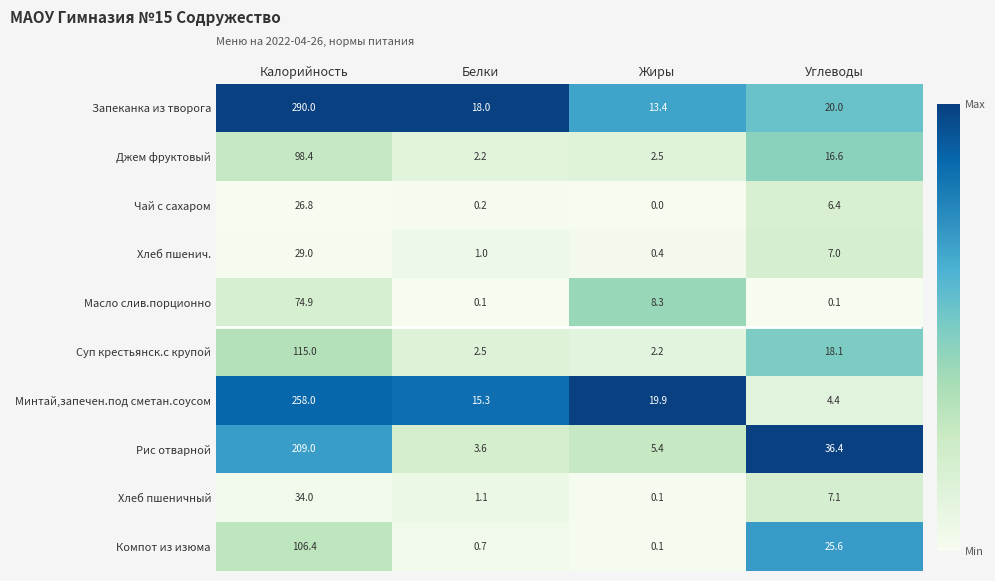

At which category is the sum across all series the highest?

Калорийность